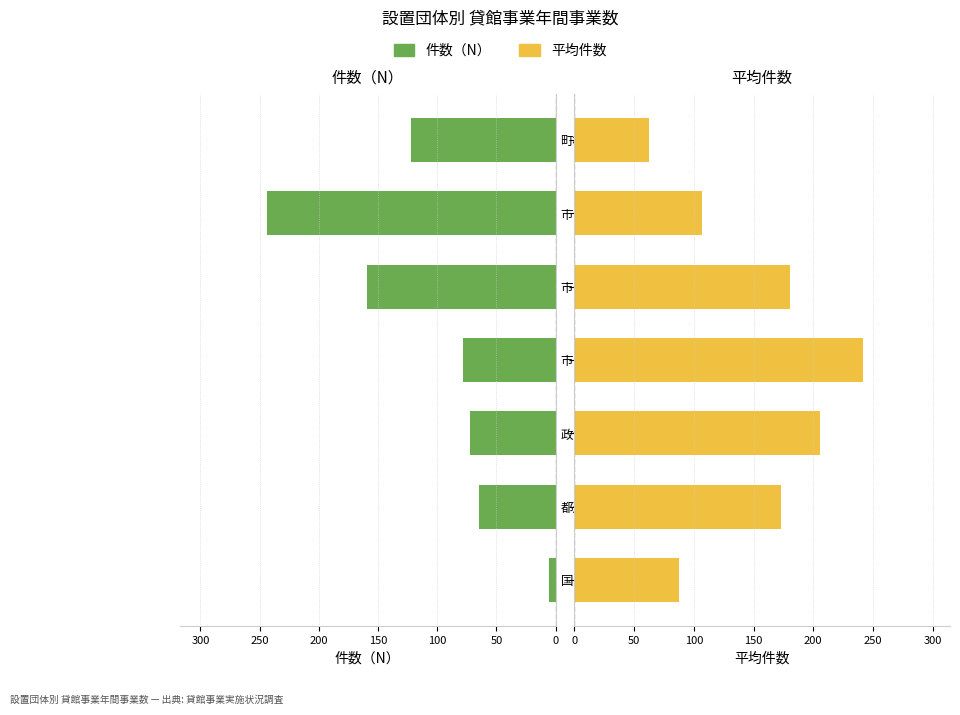

How many distinct data groups are displayed?

2